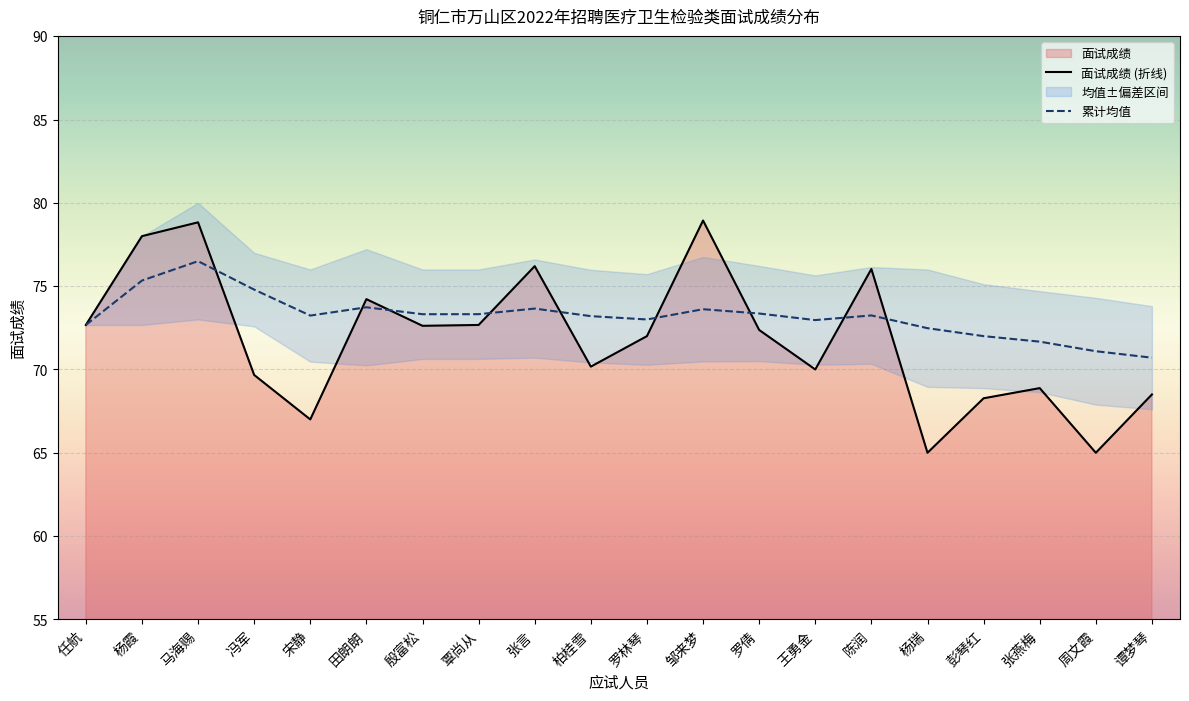

What is the spread (max minus min) of values at 杨瑞?

7.5